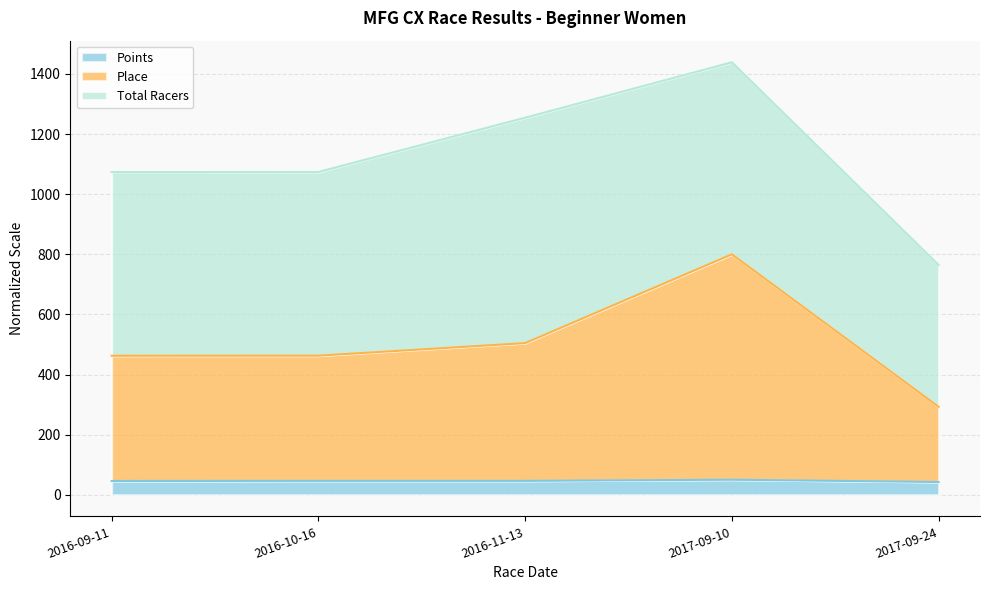

What are all the series names shown in the legend?

Points, Place, Total Racers